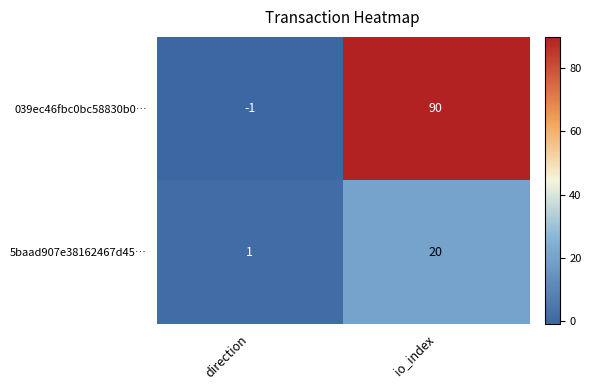

Rank the series by their average value, from highest to lowest.

039ec46fbc0bc58830b0…, 5baad907e38162467d45…